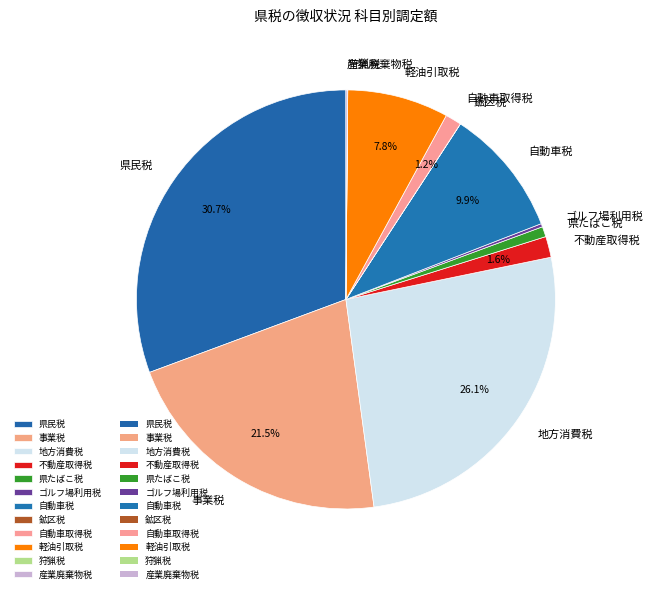

What percentage is NOT represented by 自動車税?

90.1%